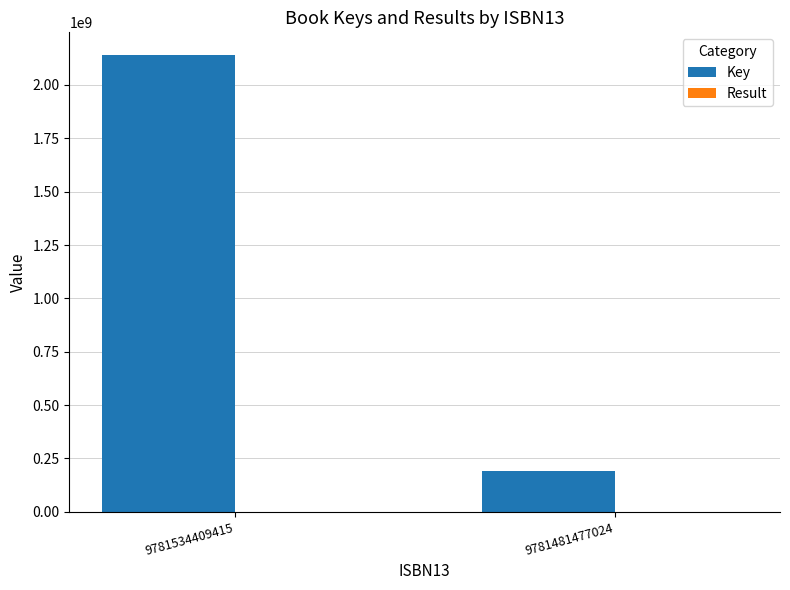

What is the difference between the Key values at 9781481477024 and 9781534409415?

1947874697